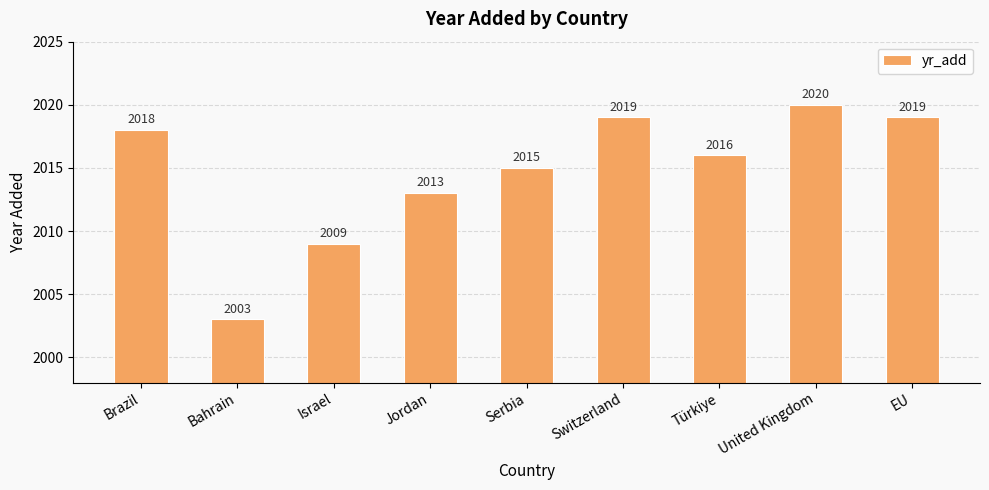

What is the change in value from Brazil to United Kingdom?

+2